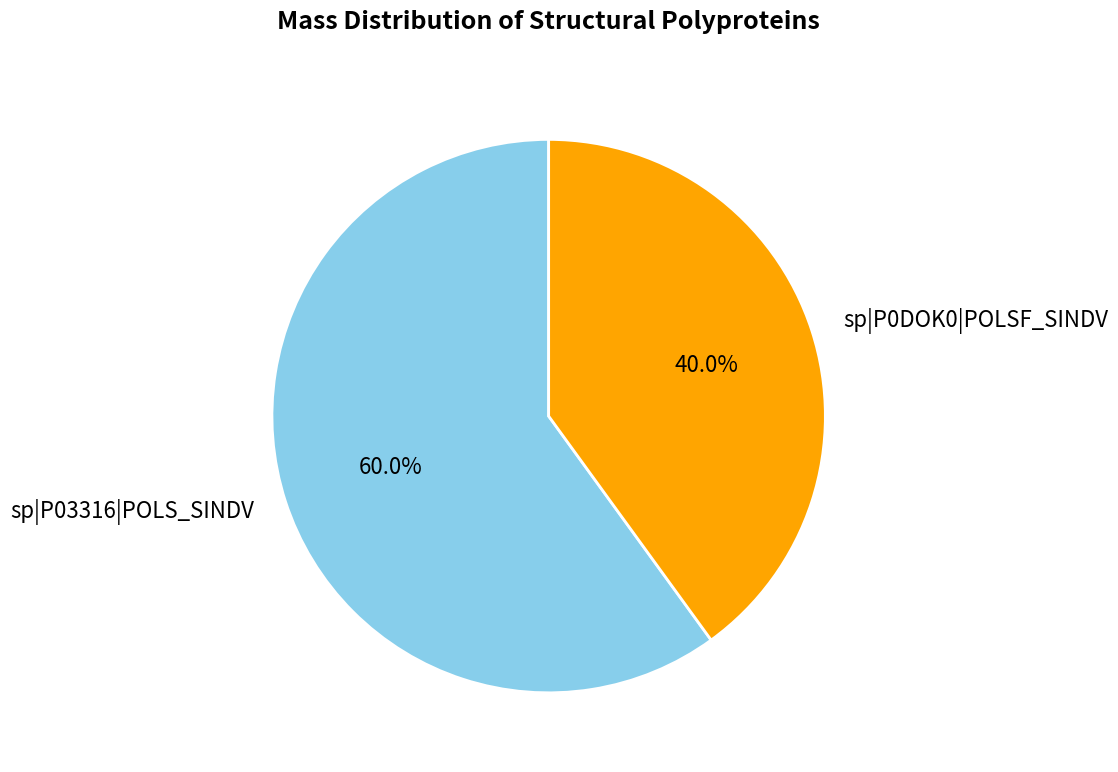

Which has a higher value, sp|P0DOK0|POLSF_SINDV or sp|P03316|POLS_SINDV?

sp|P03316|POLS_SINDV